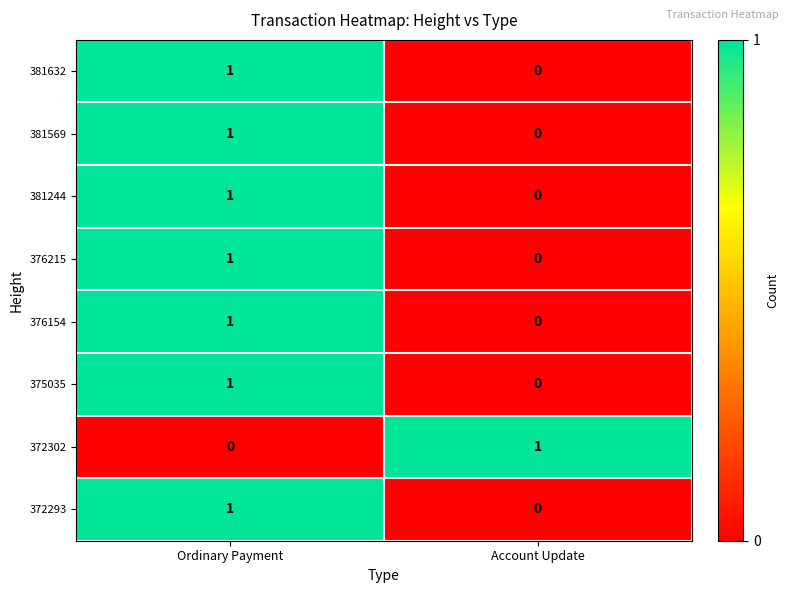

What is the spread (max minus min) of values at Ordinary Payment?

1